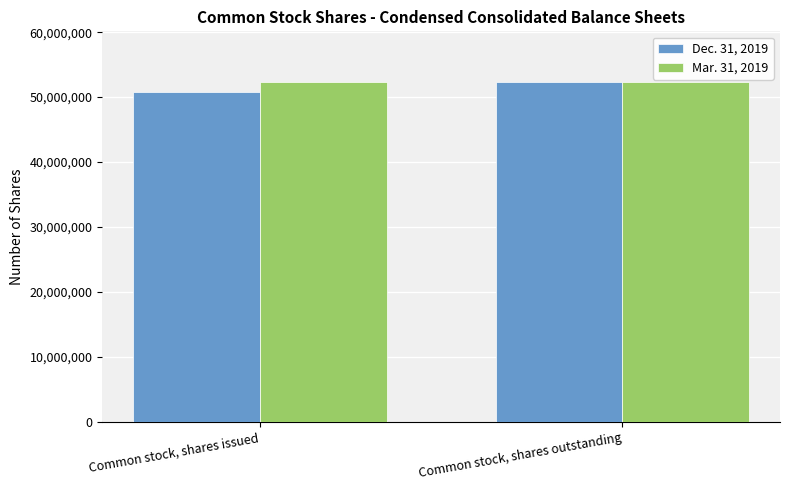

Is the value of Dec. 31, 2019 at Common stock, shares issued greater than the value of Mar. 31, 2019 at Common stock, shares issued?

No